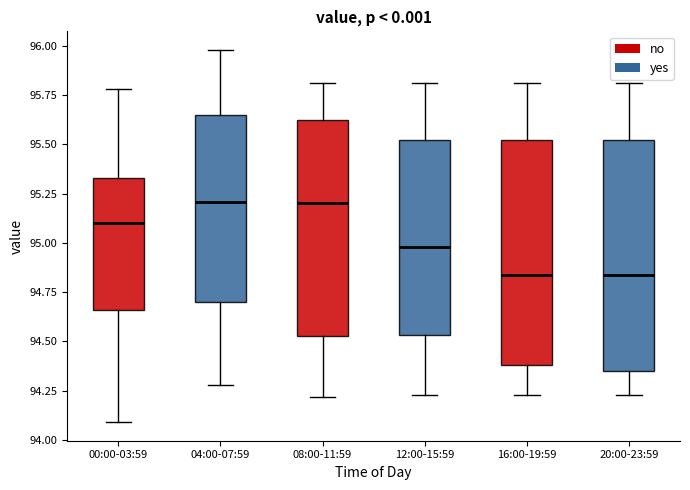

Reading left to right, transcribe this box plot: for each box, give where its median line is, the range the box spans, and where its two whiskers end, as read against the y-axis. The values are not printed on the chart, so give them approximately, as read against the axis.

00:00-03:59: median 95.10, box 94.65 to 95.35, whiskers 94.10 to 95.80
04:00-07:59: median 95.20, box 94.70 to 95.65, whiskers 94.30 to 96.00
08:00-11:59: median 95.20, box 94.55 to 95.60, whiskers 94.20 to 95.80
12:00-15:59: median 95.00, box 94.55 to 95.50, whiskers 94.25 to 95.80
16:00-19:59: median 94.85, box 94.40 to 95.50, whiskers 94.25 to 95.80
20:00-23:59: median 94.85, box 94.35 to 95.50, whiskers 94.25 to 95.80